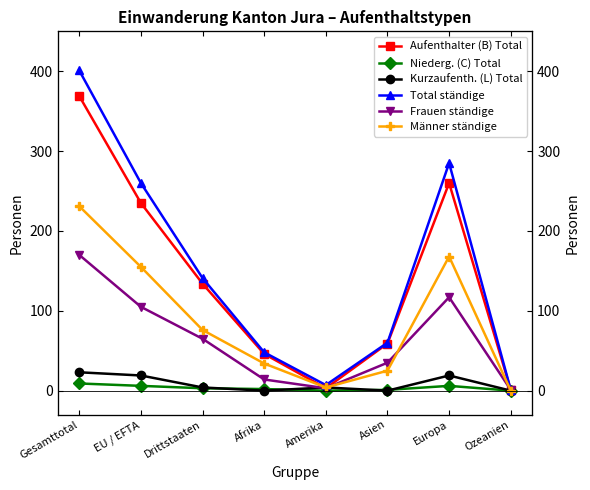

Count the number of data series in this chart.

6